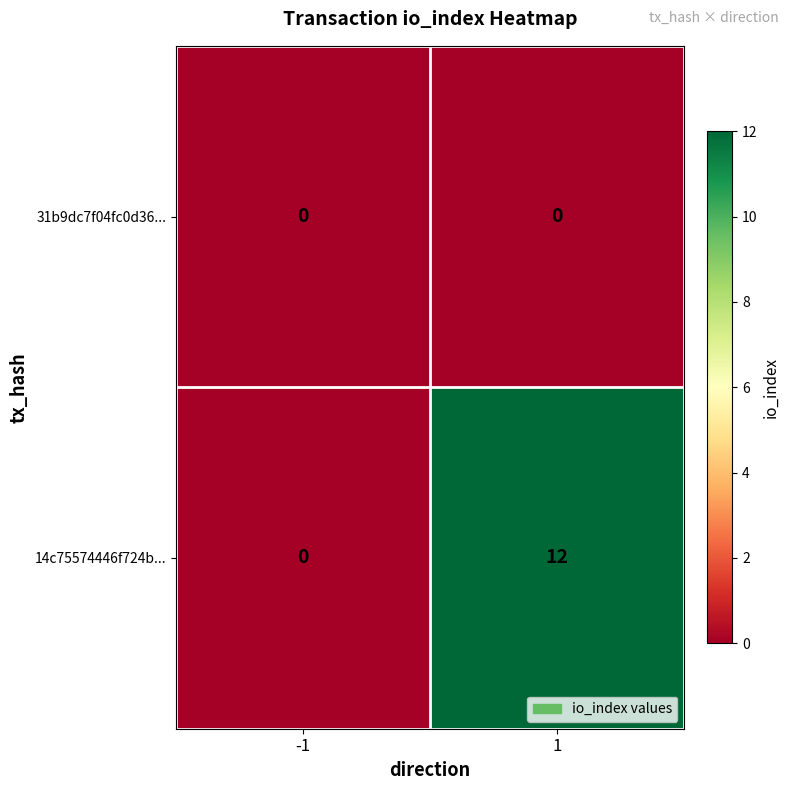

List the labels in order of 14c75574446f724b... value, largest first.

1, -1